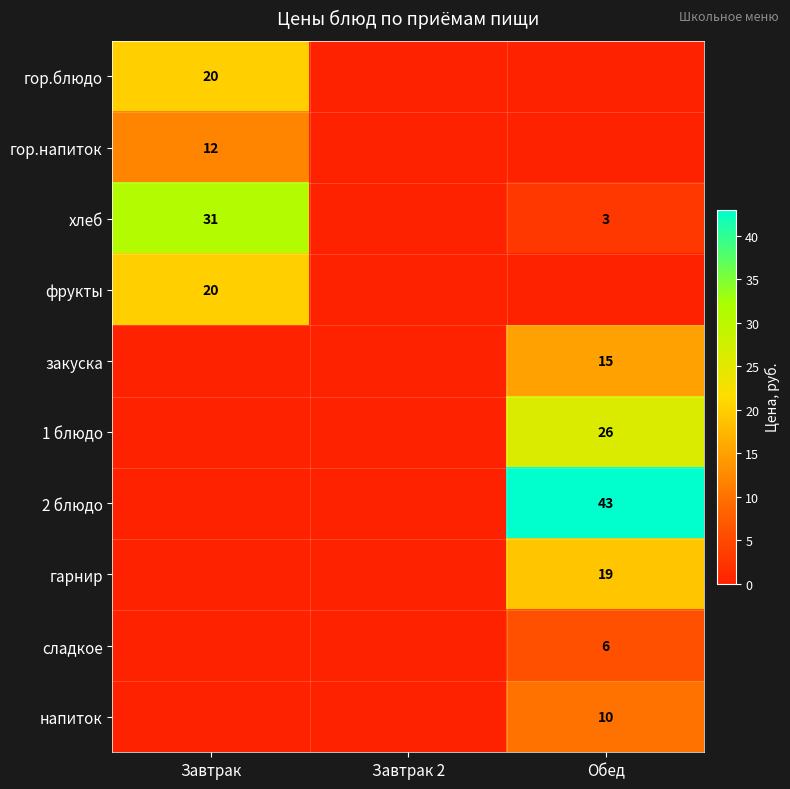

Is the value of гор.напиток at Завтрак greater than the value of хлеб at Обед?

Yes